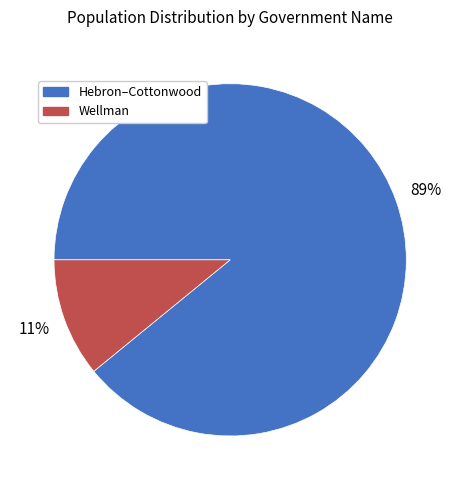

Rank the categories by value from lowest to highest.

Wellman, Hebron–Cottonwood